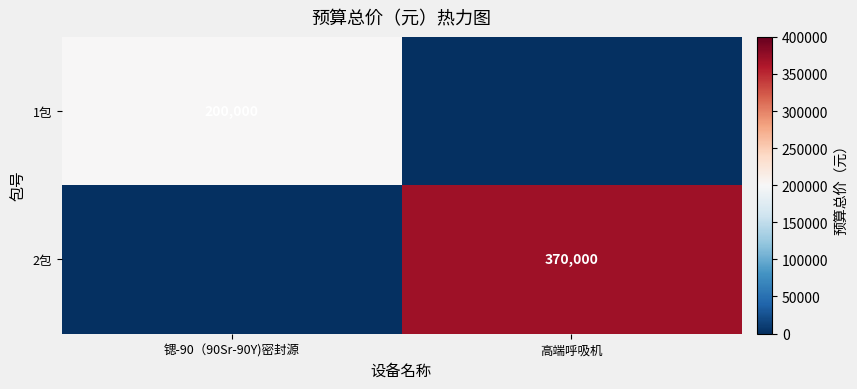

How many data points does each series have?

2